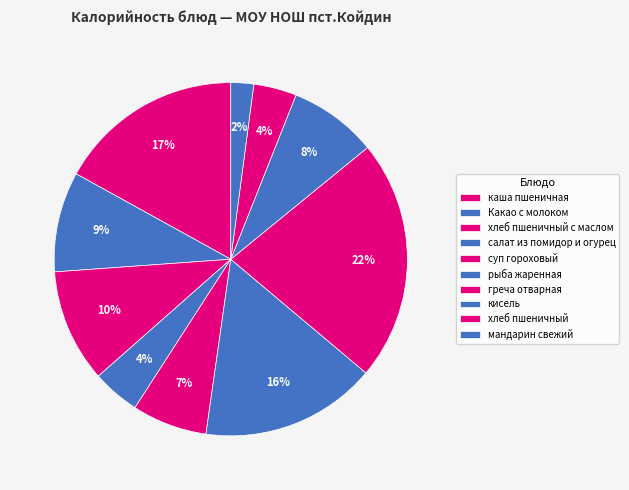

To the nearest percent, what percentage of the pie is салат из помидор и огурец?

4%